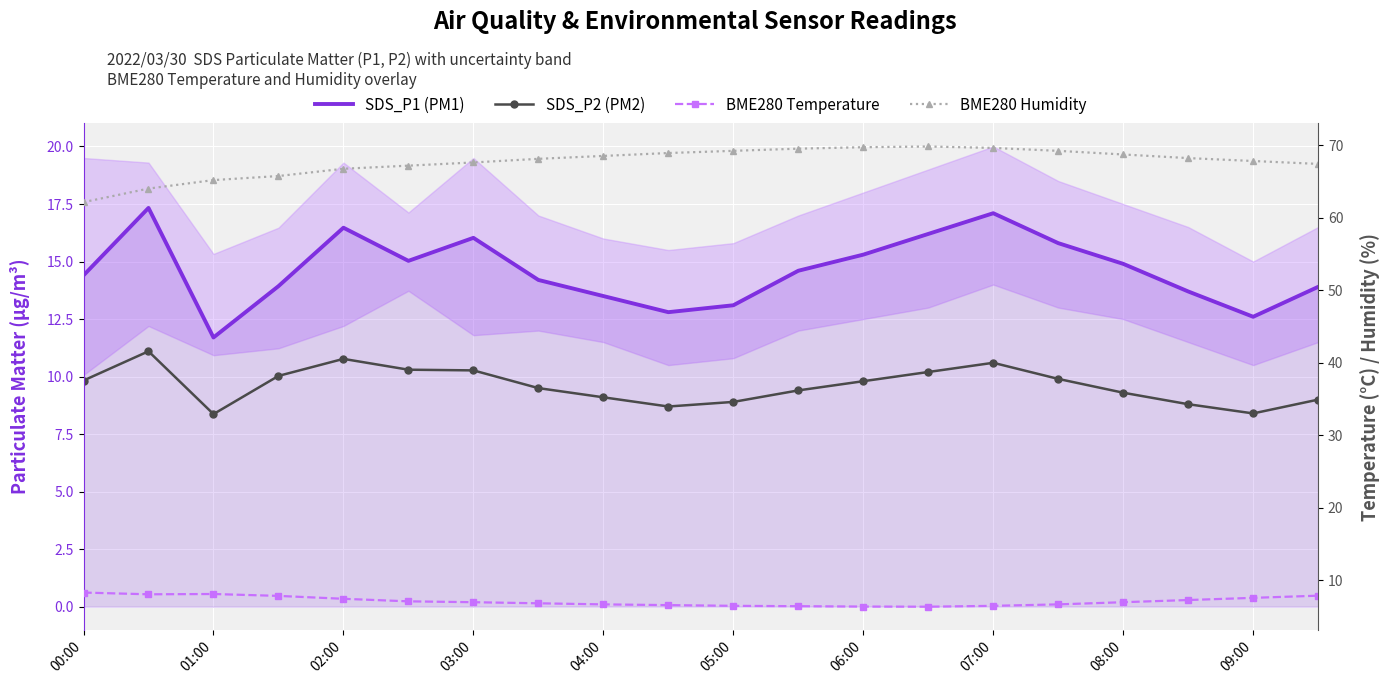

What is the difference between the maximum and second lowest values in the BME280 Temperature series?

1.9